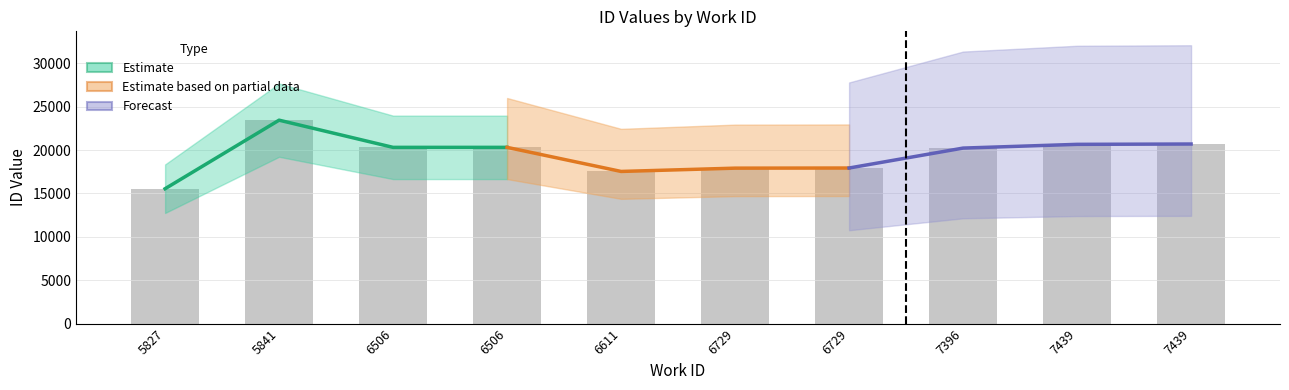

List the series in order of their peak value, lowest first.

Estimate based on partial data, Forecast, Estimate